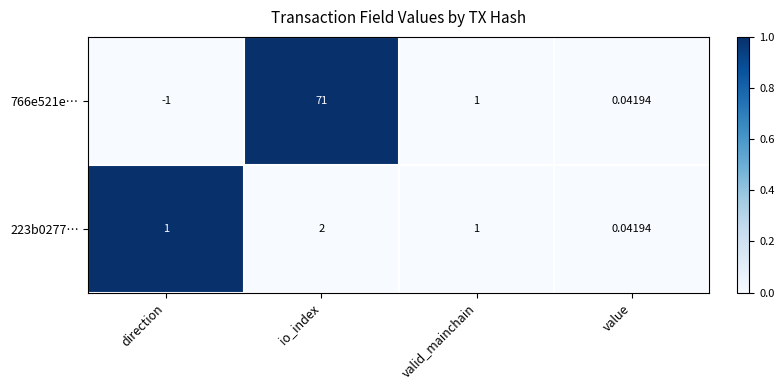

Is the value of 223b0277… at io_index greater than the value of 766e521e… at io_index?

No